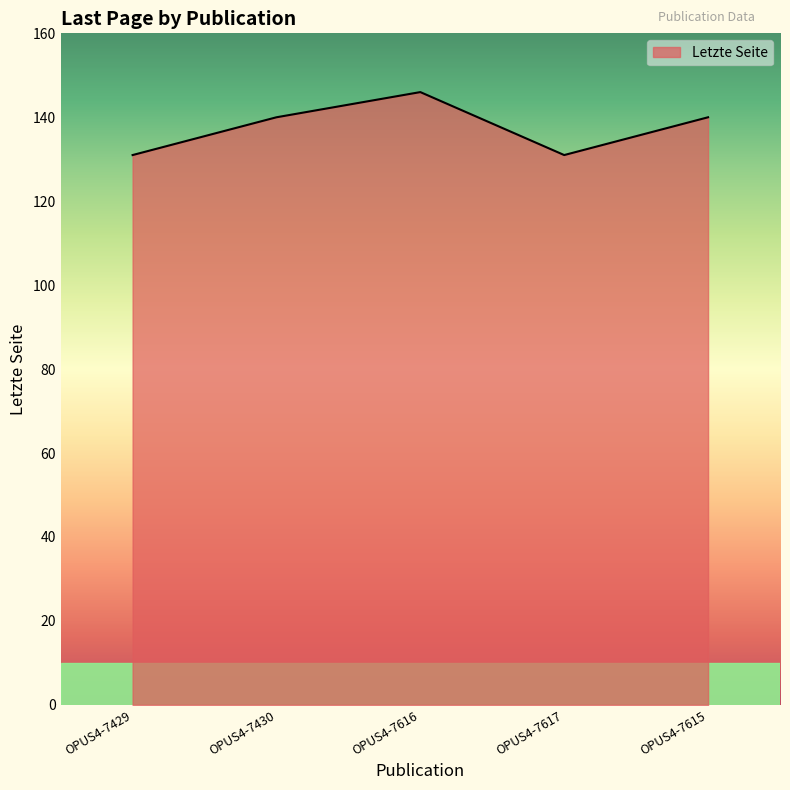

How many interior local peaks (higher than both neighbors) does the data have?

1